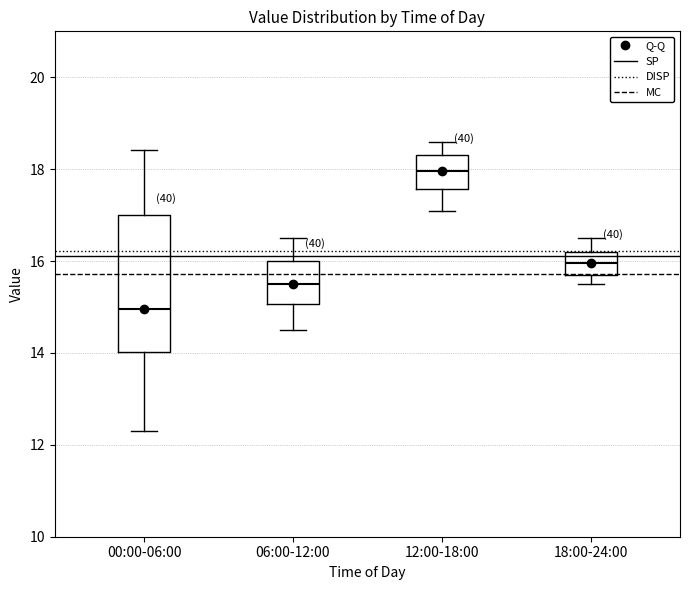

Where is the upper edge of the box for 06:00-12:00 on the y-axis? The values are not printed on the chart, so give them approximately, as read against the axis.

16.0